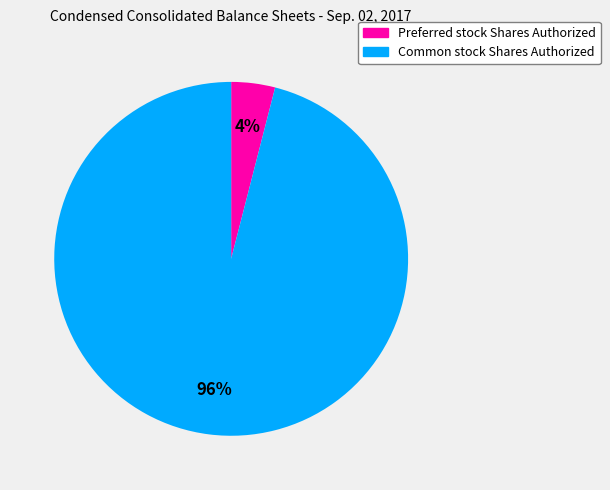

Which category has the smallest portion of the pie?

Preferred stock Shares Authorized